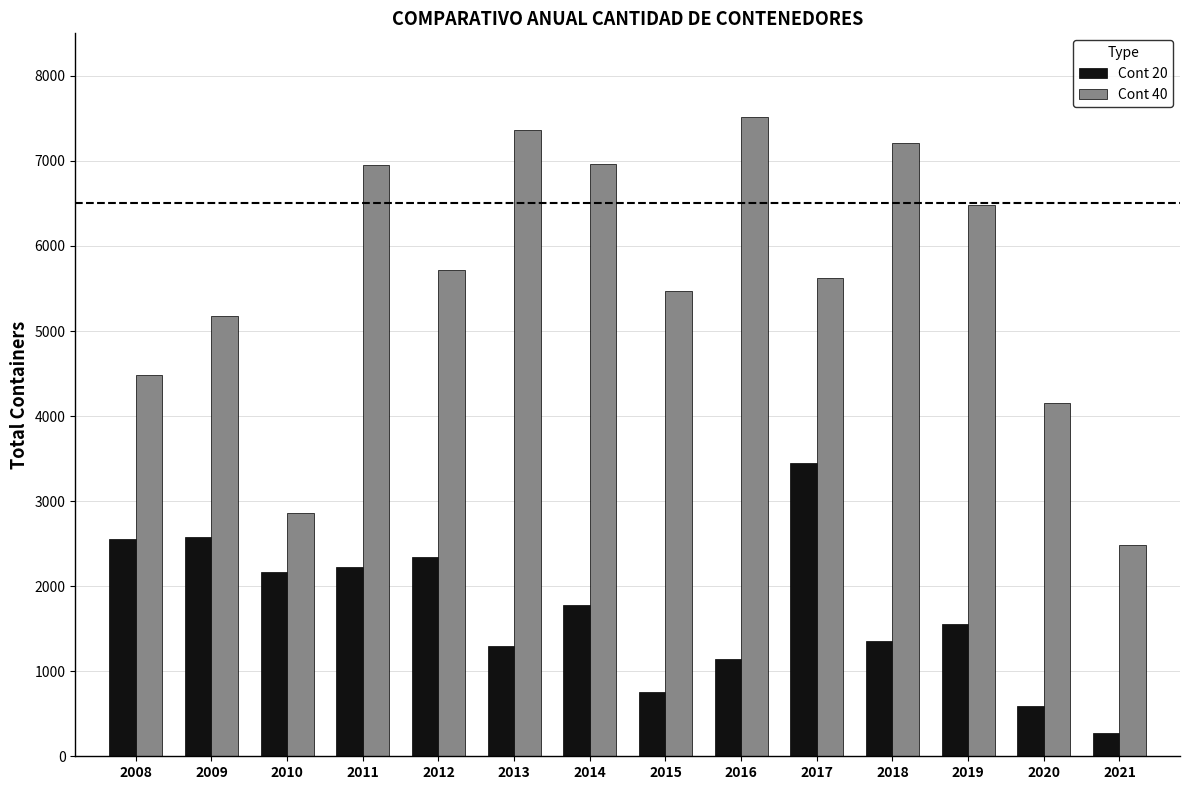

The Cont 20 series shows 1194 at 2010. True or false?

False